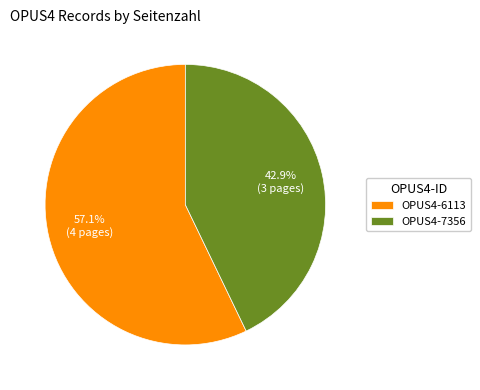

Between OPUS4-6113 and OPUS4-7356, which is larger?

OPUS4-6113